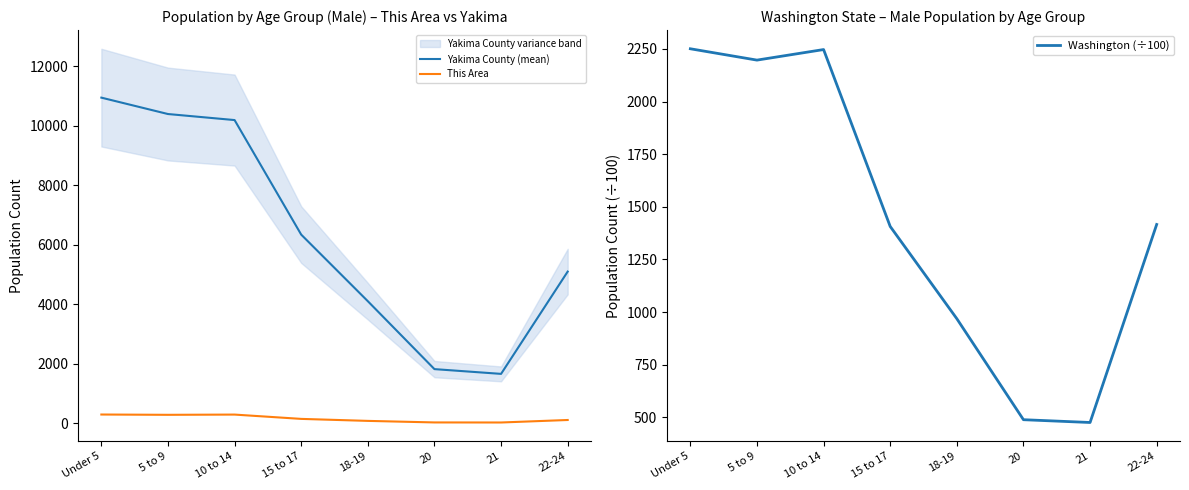

How many values in the Washington (÷100) series exceed 1416?

4